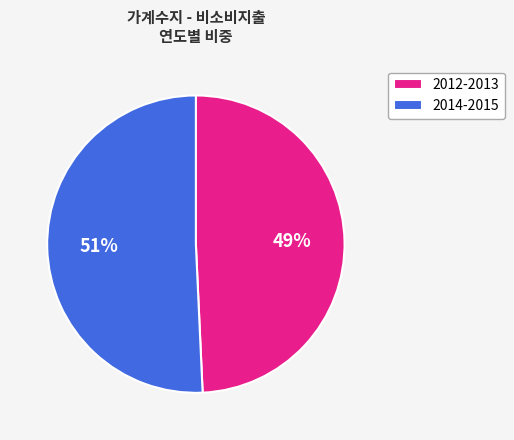

Does 2014-2015 account for over 50% of the chart?

Yes